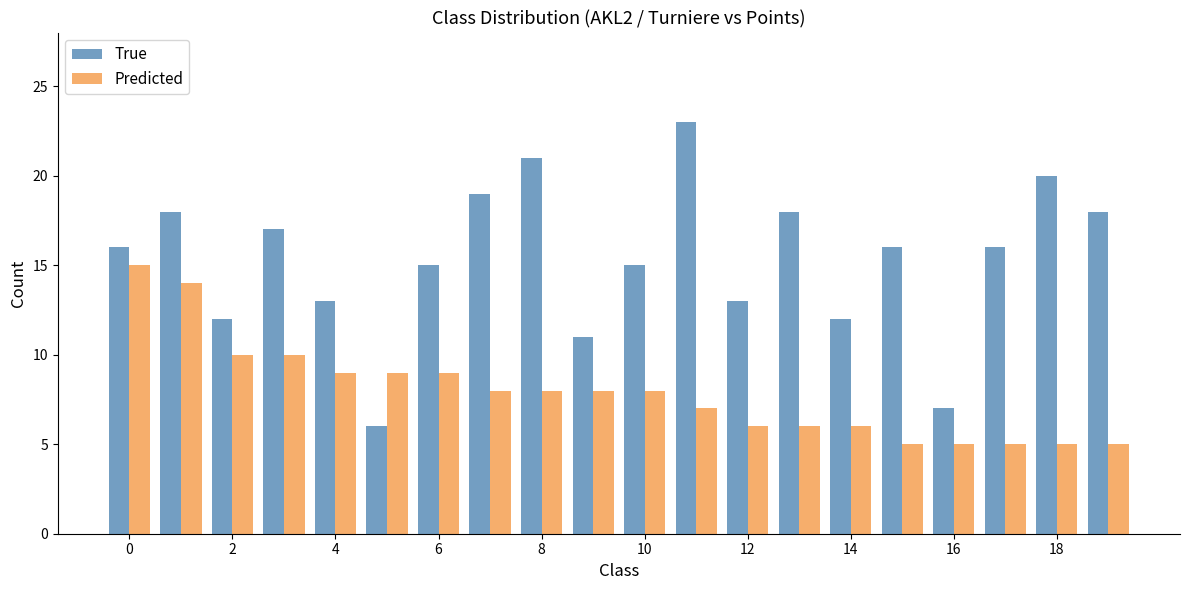

Rank the series by their average value, from highest to lowest.

True, Predicted